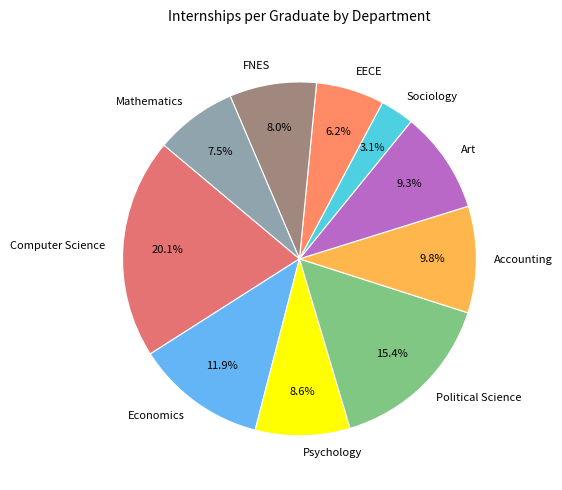

How many segments does this pie chart have?

10